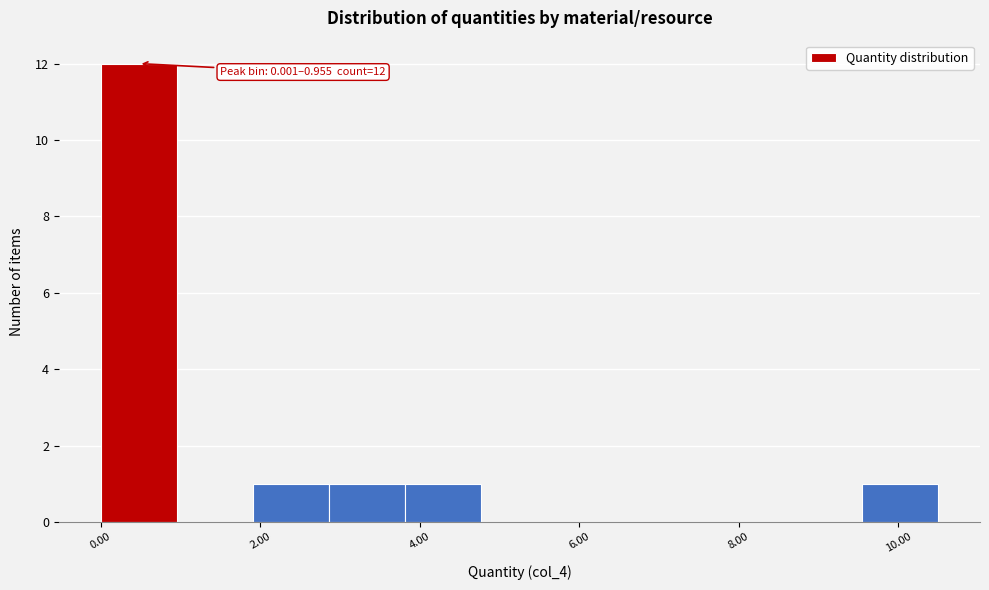

Over which range of the x-axis is the bar tallest?

0.0 to 1.0